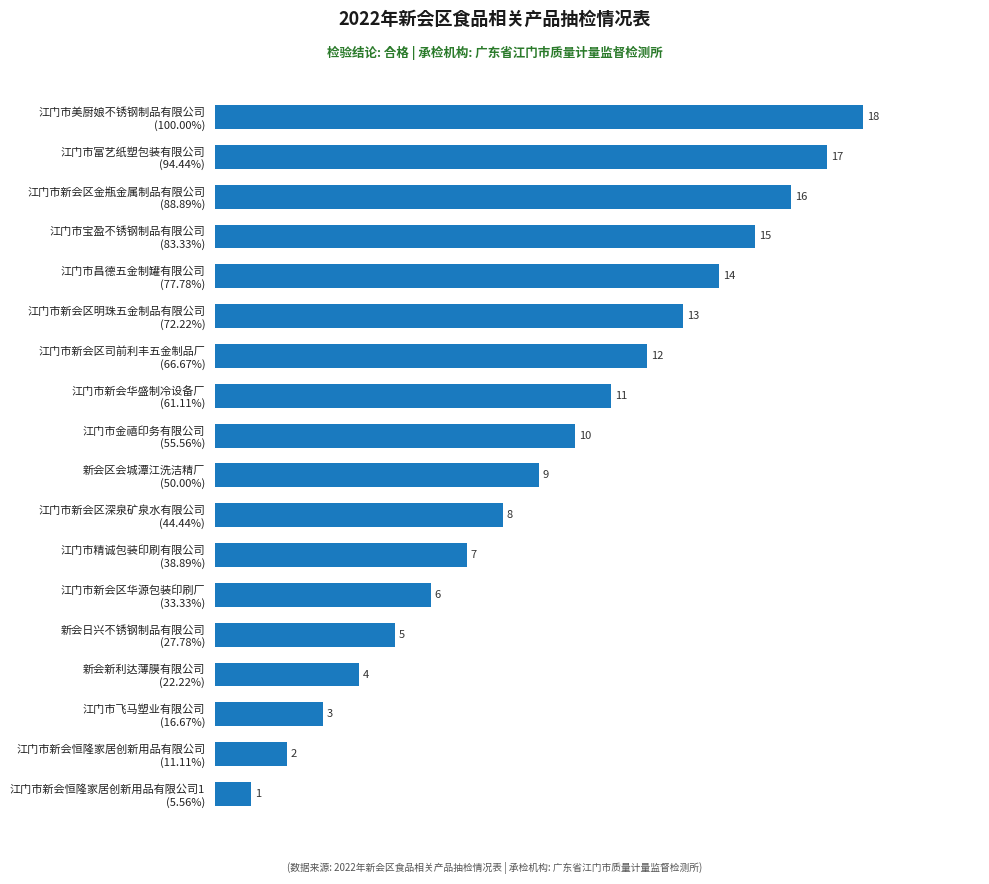

What is the minimum value shown in the chart?

1